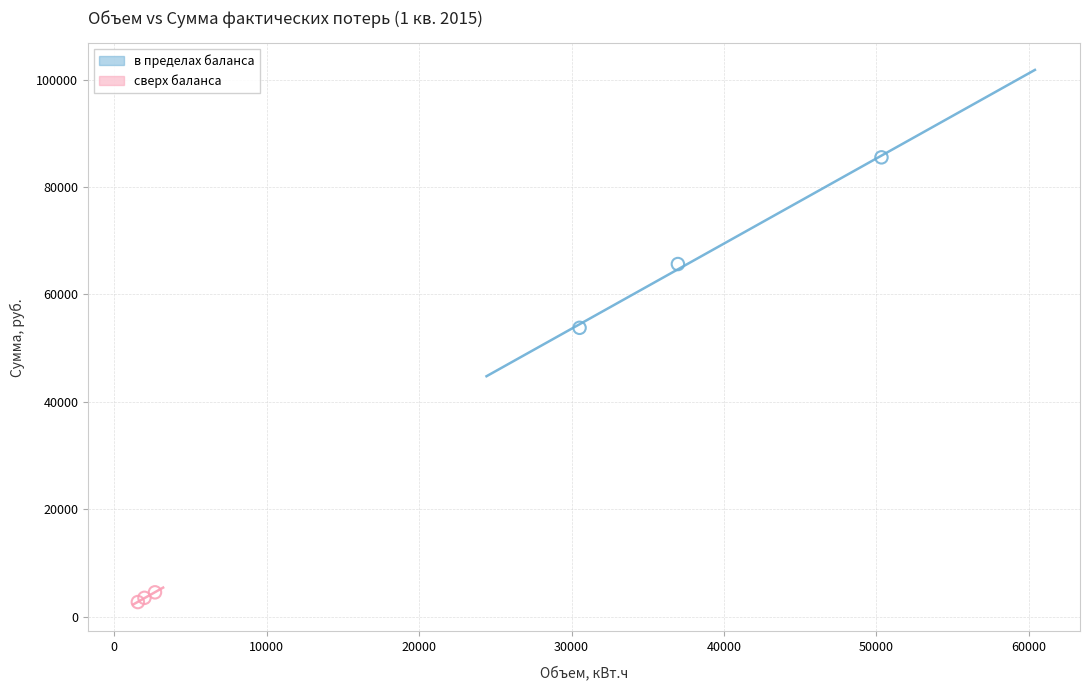

Which series reaches the minimum Y coordinate?

сверх баланса